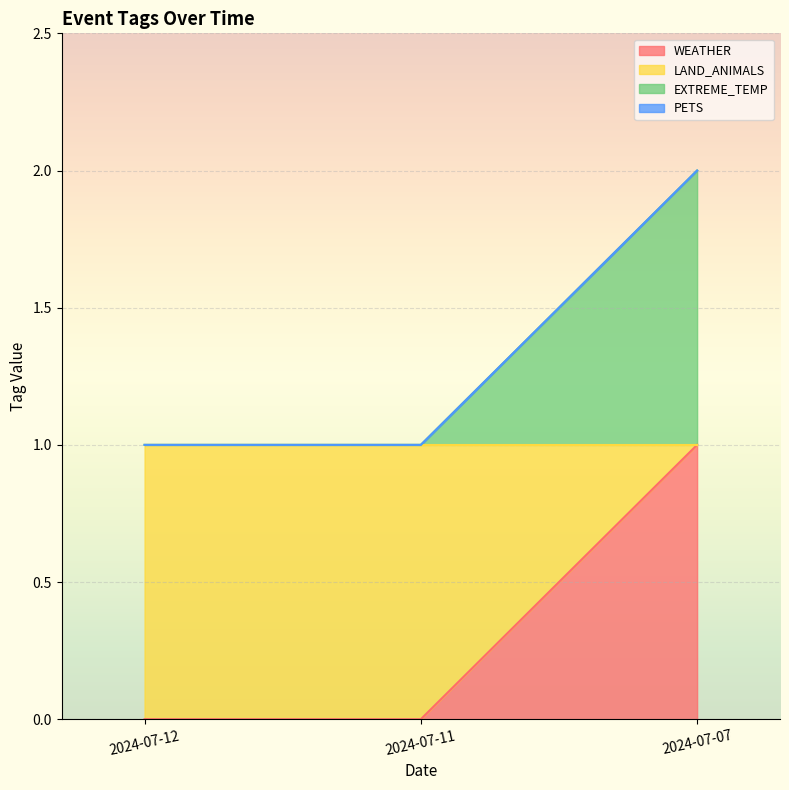

Which has a higher value, 2024-07-12 or 2024-07-11?

2024-07-12